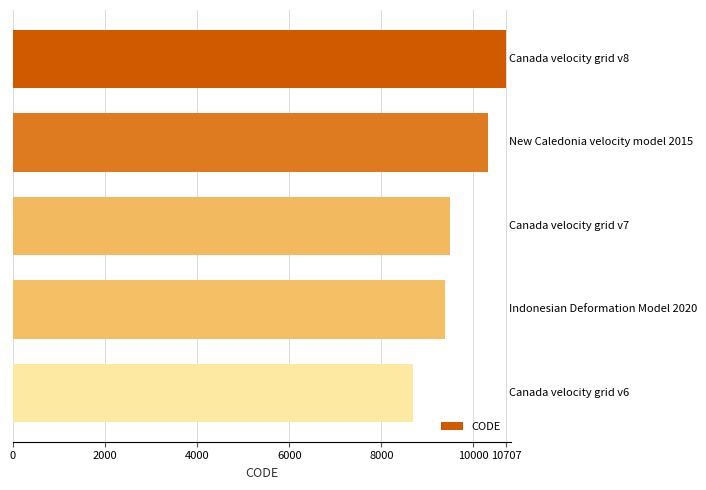

Reading top to bottom, what are all the values shown in this chart?

10707	10323	9483	9375	8676